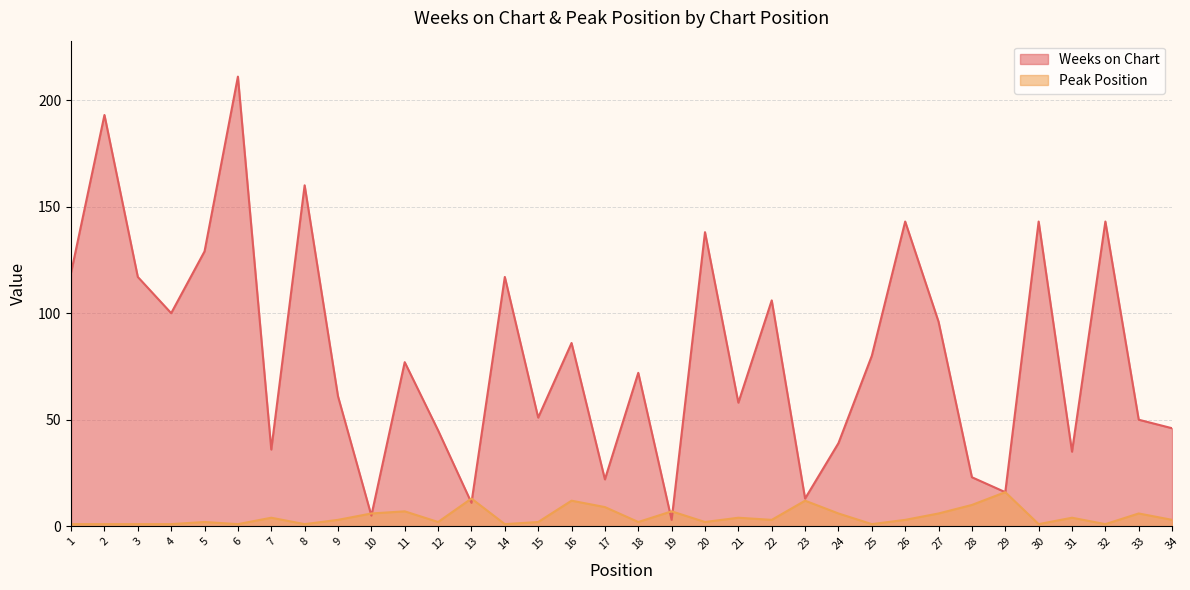

List the labels in order of Weeks on Chart value, smallest first.

19, 10, 13, 23, 29, 17, 28, 31, 7, 24, 12, 34, 33, 15, 21, 9, 18, 11, 25, 16, 27, 4, 22, 3, 14, 1, 5, 20, 26, 30, 32, 8, 2, 6